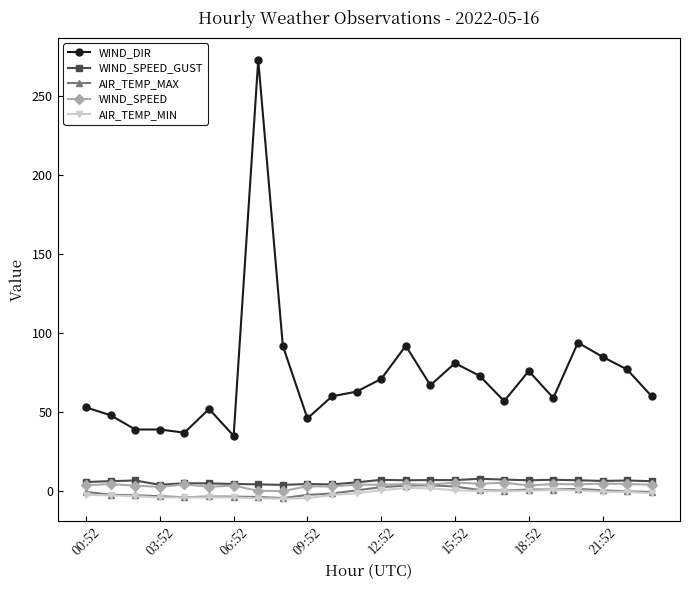

True or false: AIR_TEMP_MIN and WIND_DIR cross at least once.

False